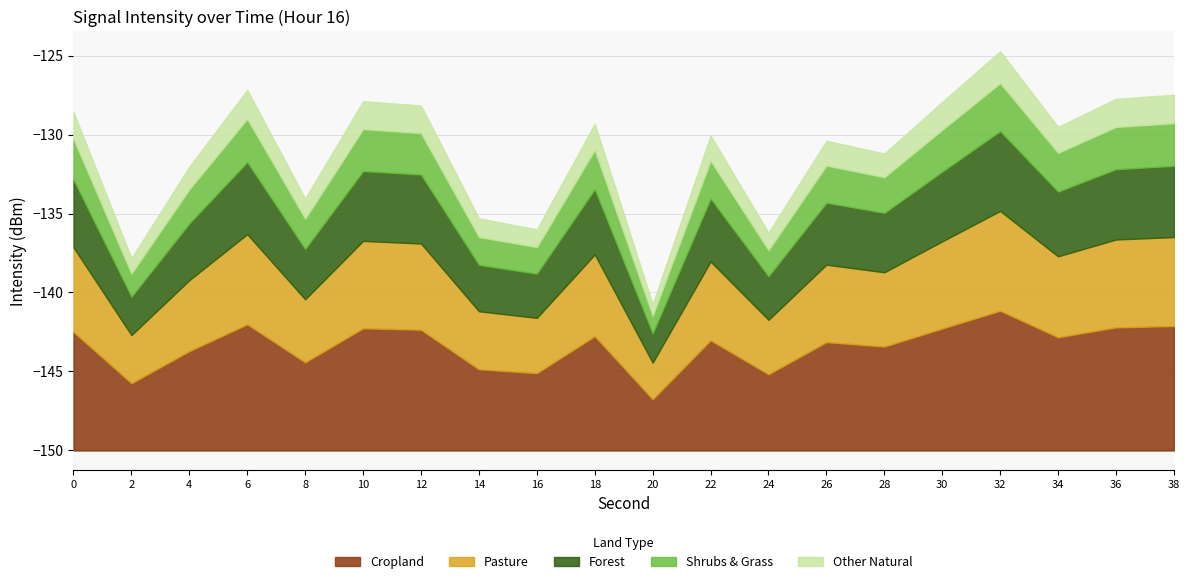

List the labels in order of value, smallest first.

20, 2, 24, 16, 14, 8, 4, 28, 26, 22, 34, 18, 0, 12, 30, 10, 36, 38, 6, 32